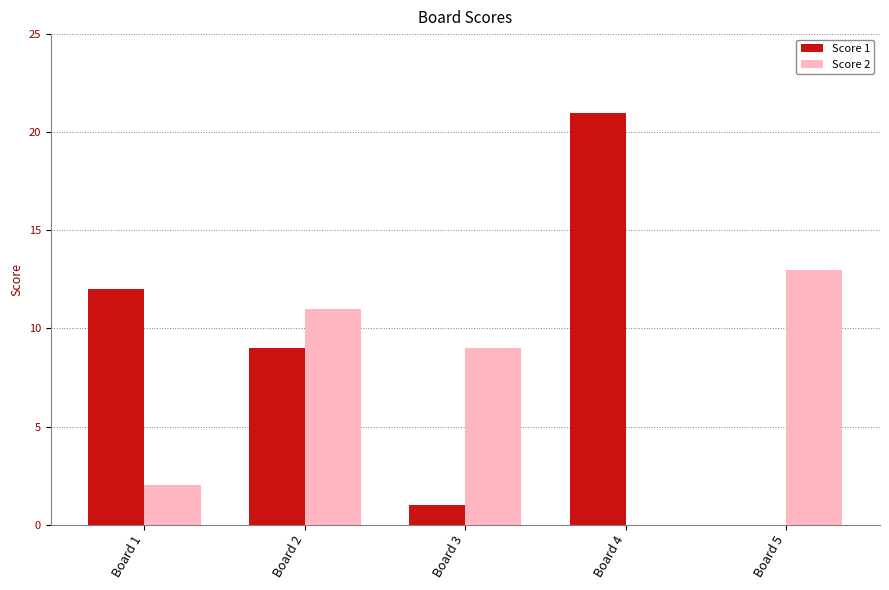

What value does the Score 2 series have at Board 5, to the nearest 5?

15